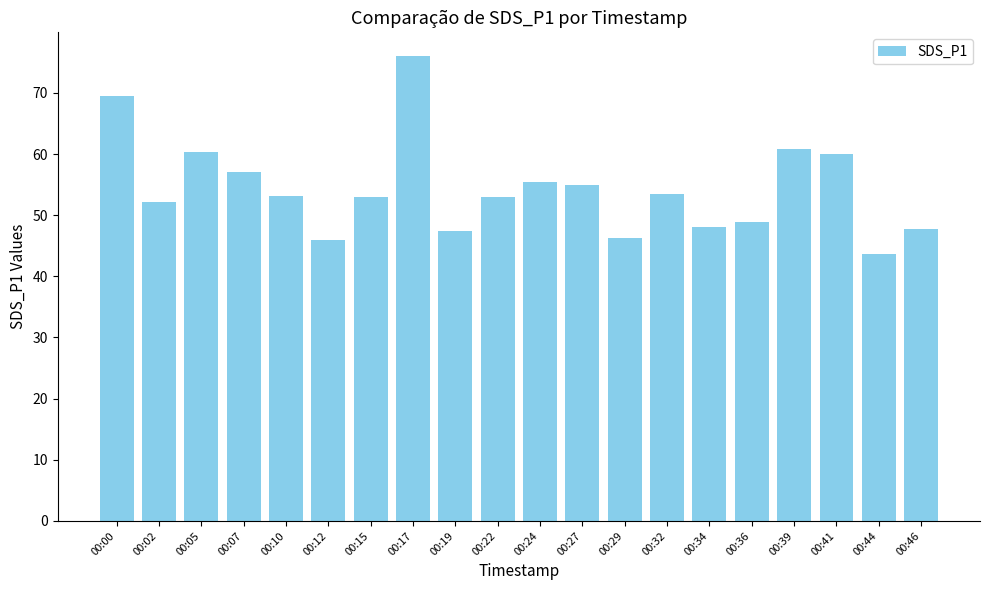

What is the ratio of the value at 00:39 to the value at 00:15?

1.1